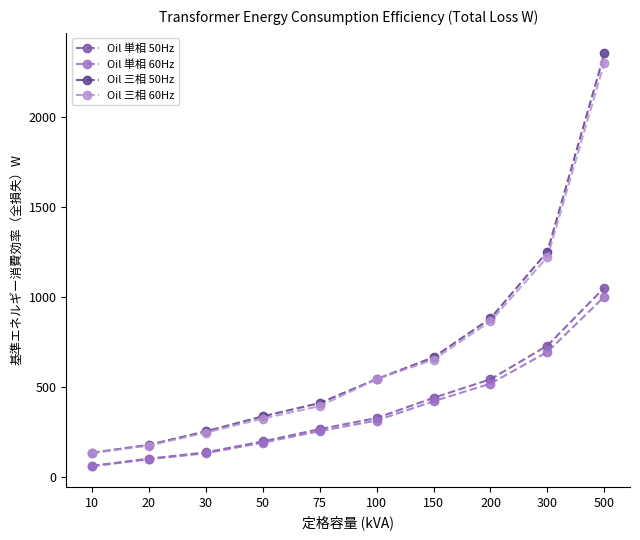

True or false: Oil 単相 50Hz has a value of 326 at 100.

True